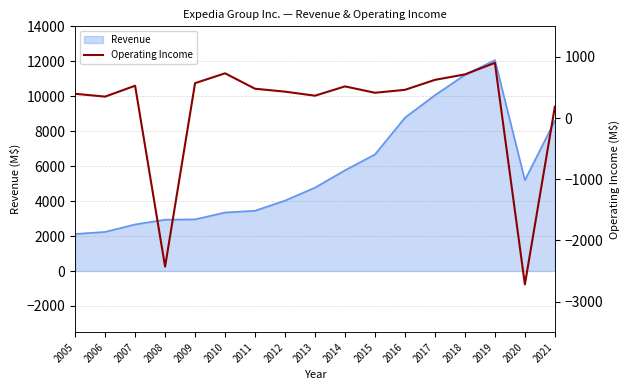

Reading left to right, what are all the values shown in this chart?

2005=397	2006=351	2007=529	2008=-2429	2009=571	2010=732	2011=480	2012=432	2013=366	2014=518	2015=414	2016=462	2017=625	2018=714	2019=903	2020=-2719	2021=186